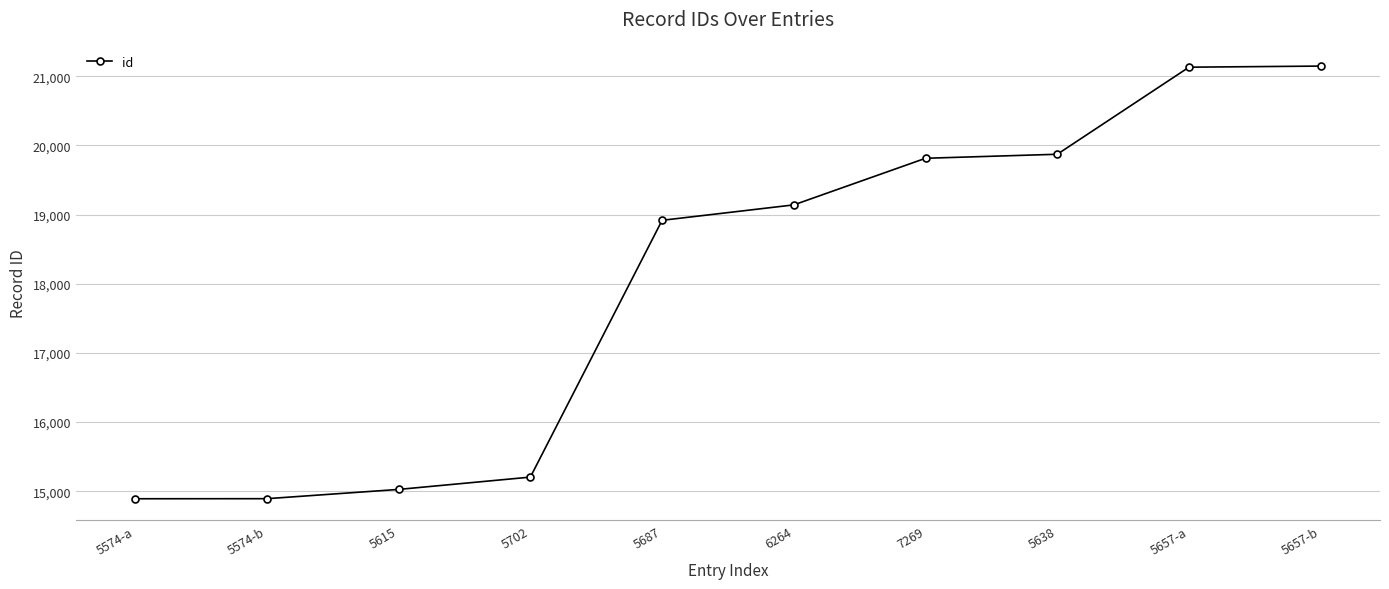

Does the chart display data point markers on the line(s)?

Yes